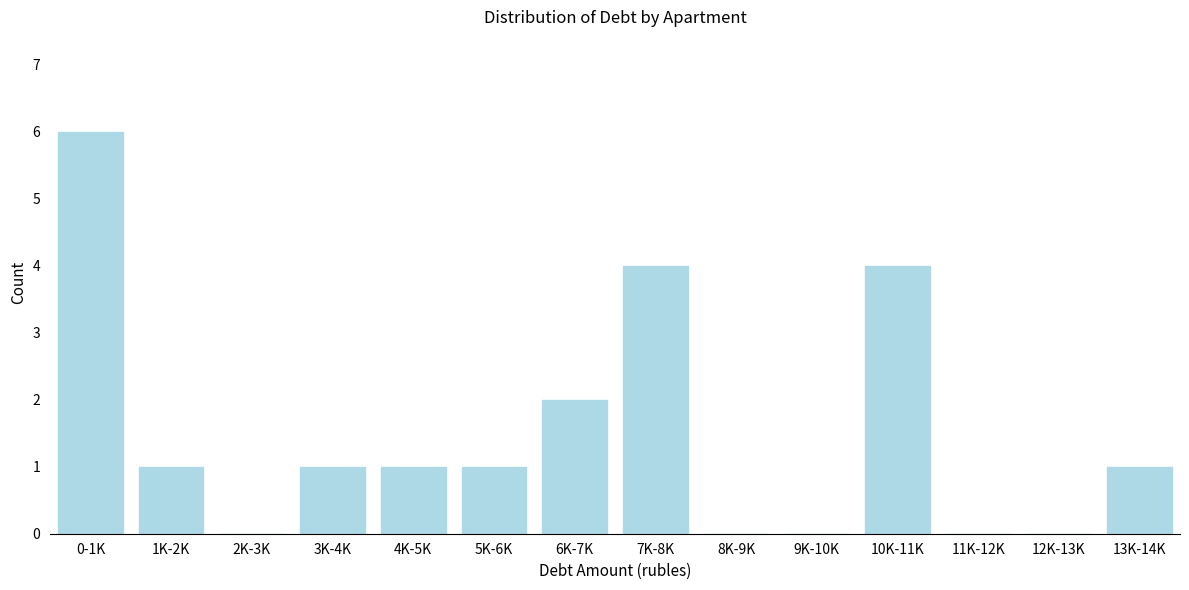

Reading left to right, what are all the values shown in this chart?

0-1K=6	1K-2K=1	2K-3K=0	3K-4K=1	4K-5K=1	5K-6K=1	6K-7K=2	7K-8K=4	8K-9K=0	9K-10K=0	10K-11K=4	11K-12K=0	12K-13K=0	13K-14K=1